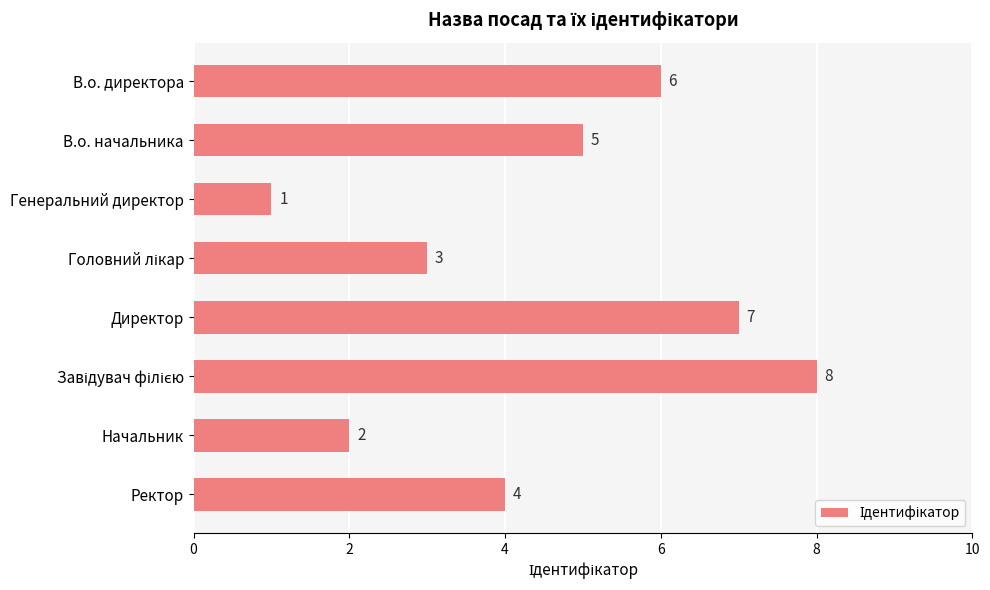

Reading bottom to top, extract all data points from this chart.

4	2	8	7	3	1	5	6